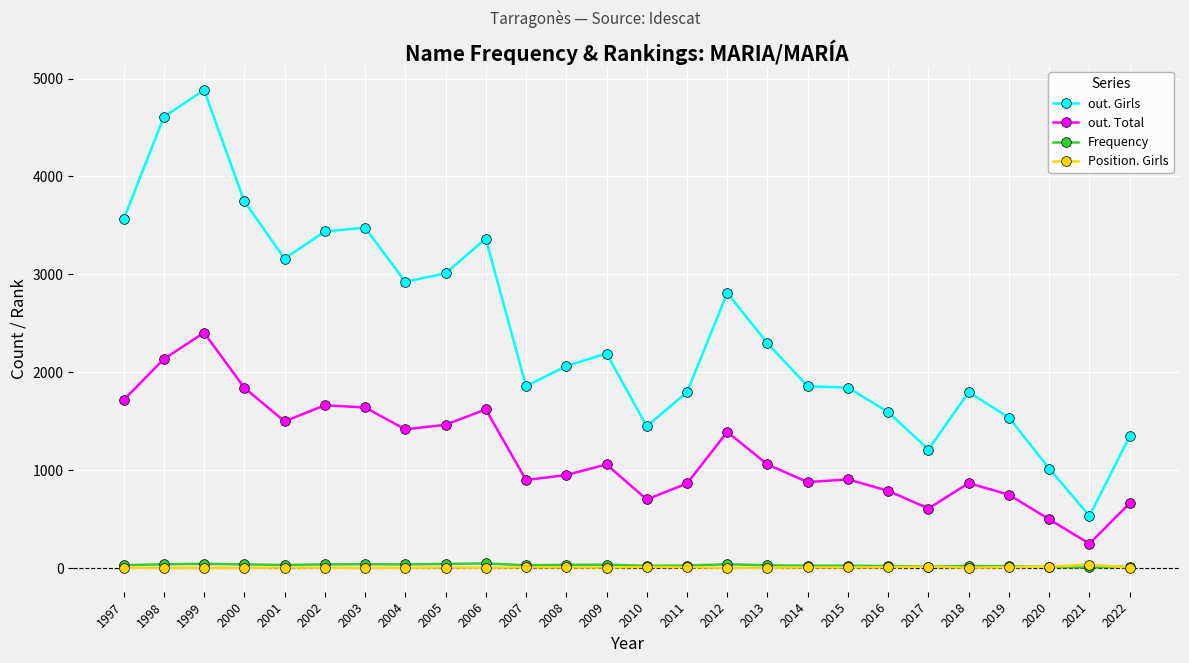

True or false: out. Total has more than 1 interior local peaks.

True